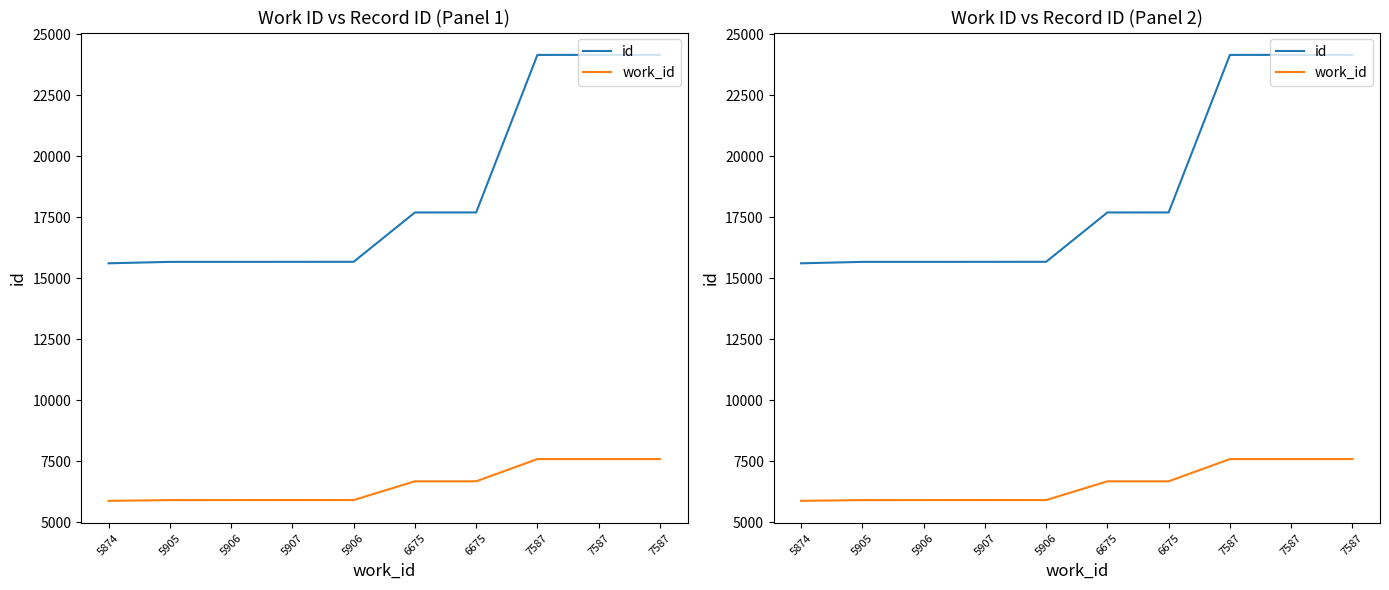

True or false: work_id and id intersect in this chart.

False